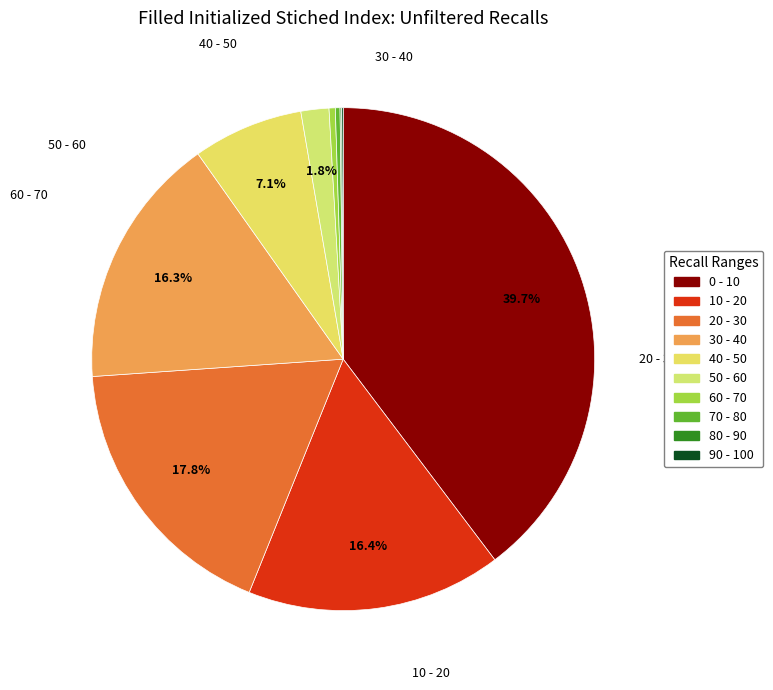

The 80 - 90 slice represents 0% of the pie. True or false?

True